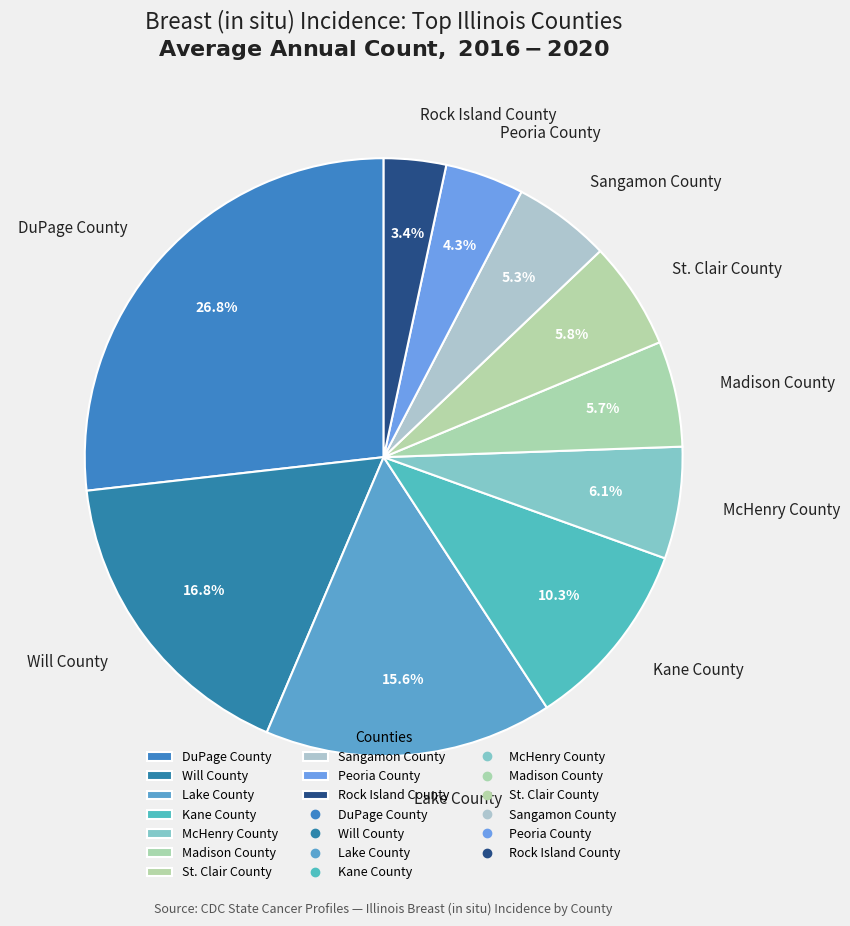

What is the largest slice in the pie chart?

DuPage County